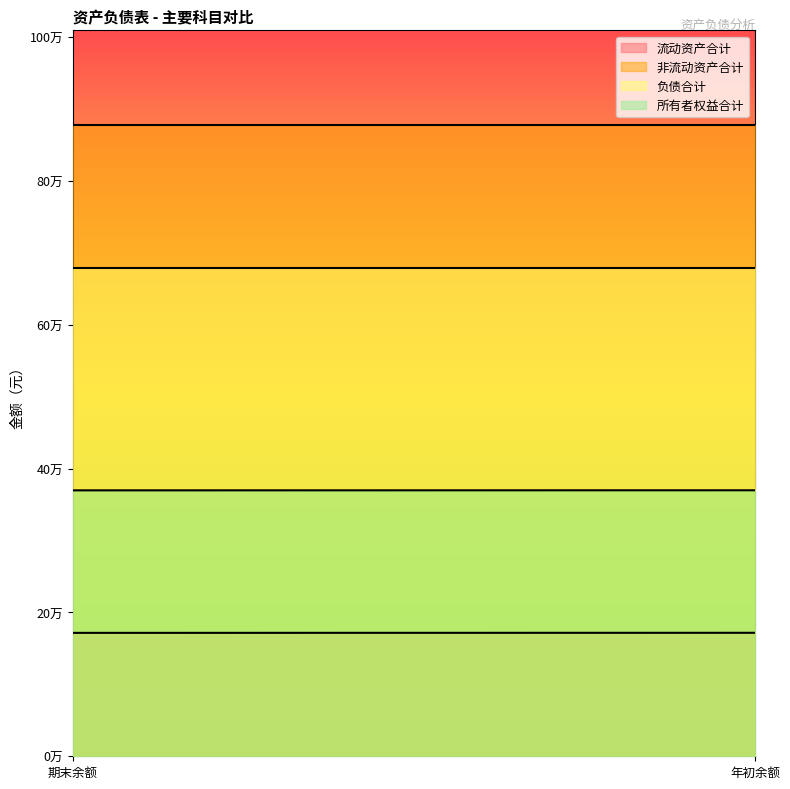

At how many categories does at least one series exceed 423043?

2